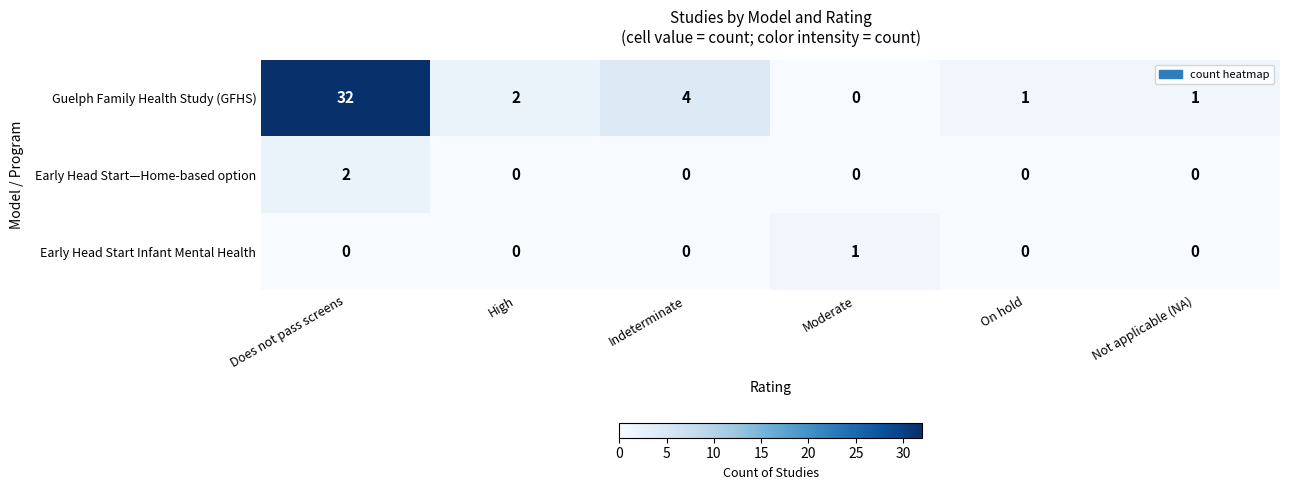

Reading left to right, list all the values displayed in this chart.

Guelph Family Health Study (GFHS): 32	2	4	0	1	1
Early Head Start—Home-based option: 2	0	0	0	0	0
Early Head Start Infant Mental Health: 0	0	0	1	0	0